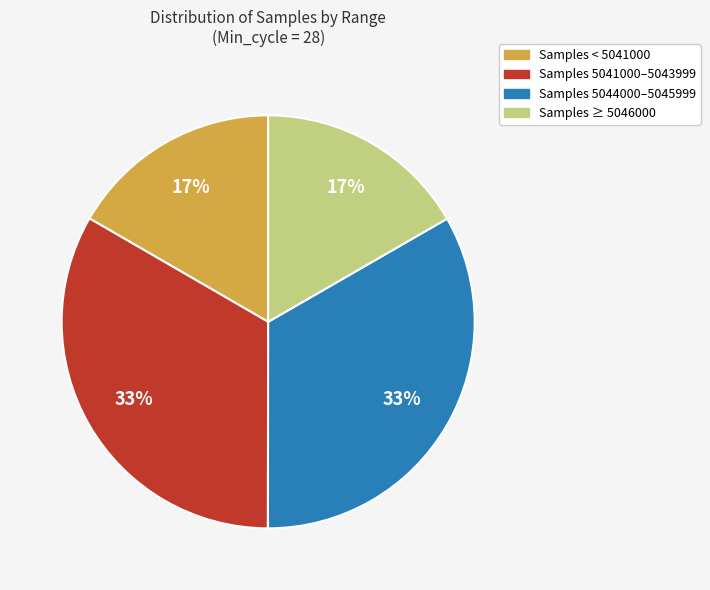

To the nearest percent, what is the average slice percentage?

25%